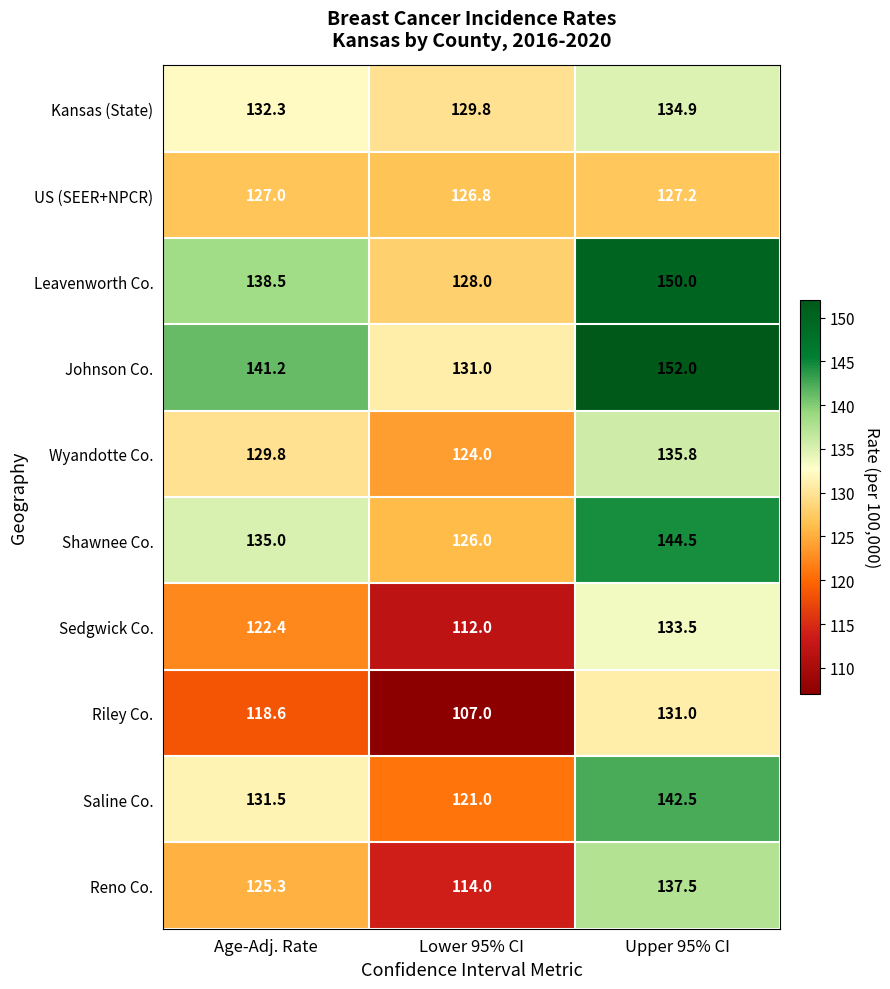

Is it true that Reno Co. equals 137.5 at Upper 95% CI?

True